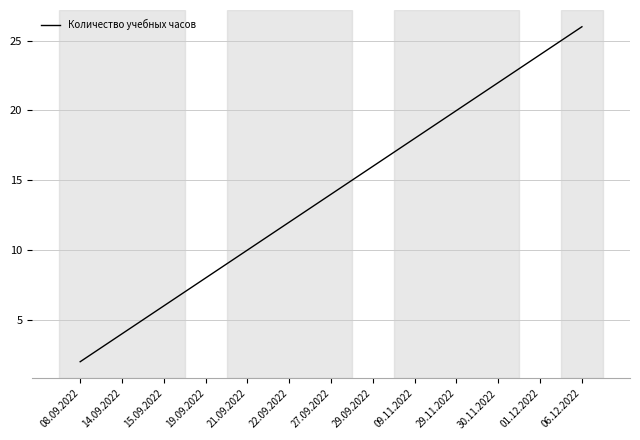

Which label corresponds to the largest value in the chart?

06.12.2022